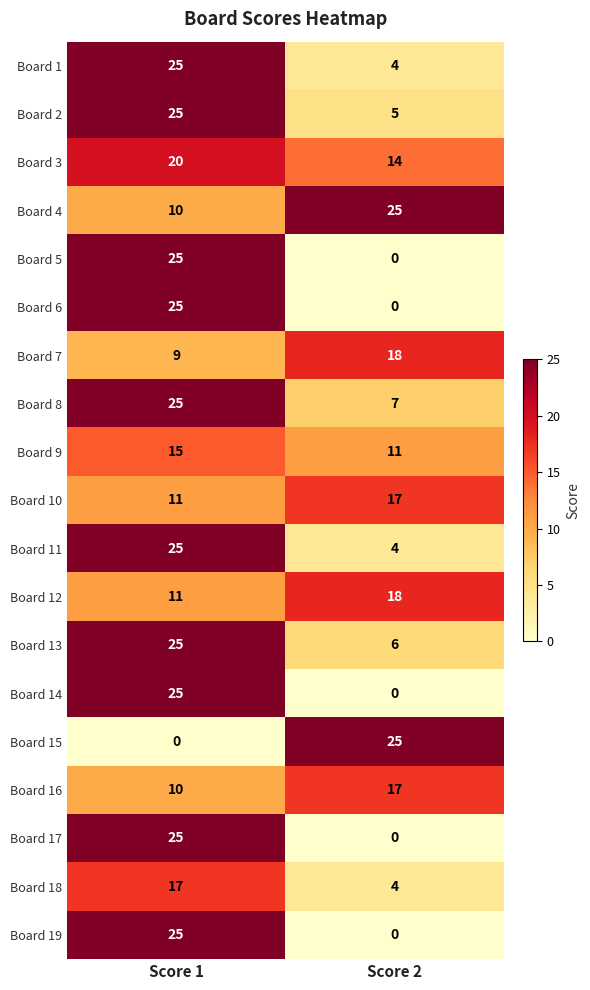

List the labels in order of Board 9 value, largest first.

Score 1, Score 2